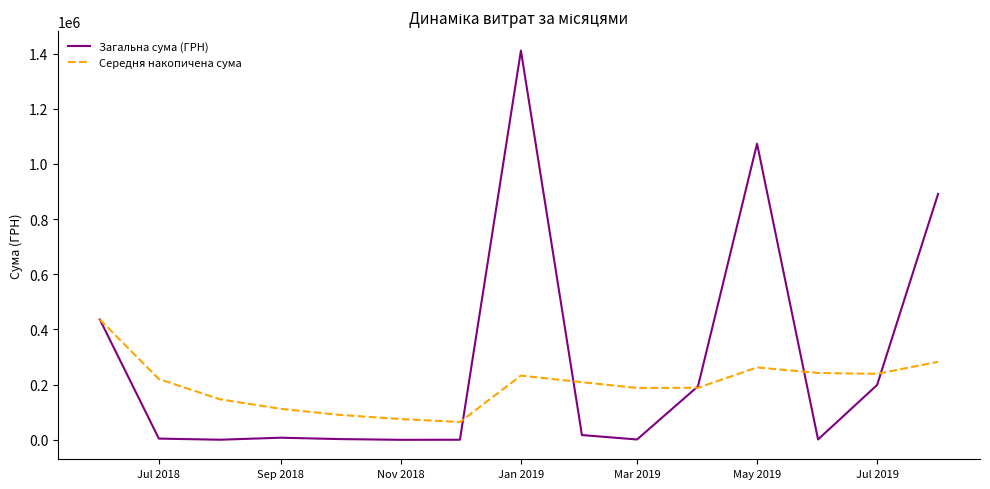

Which series has the largest total across all categories?

Загальна сума (ГРН)